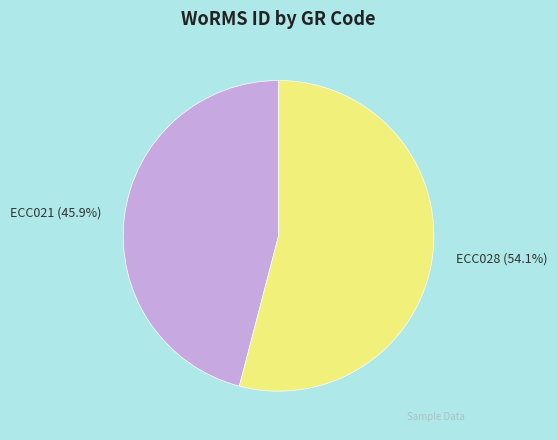

How many slices are in this pie chart?

2